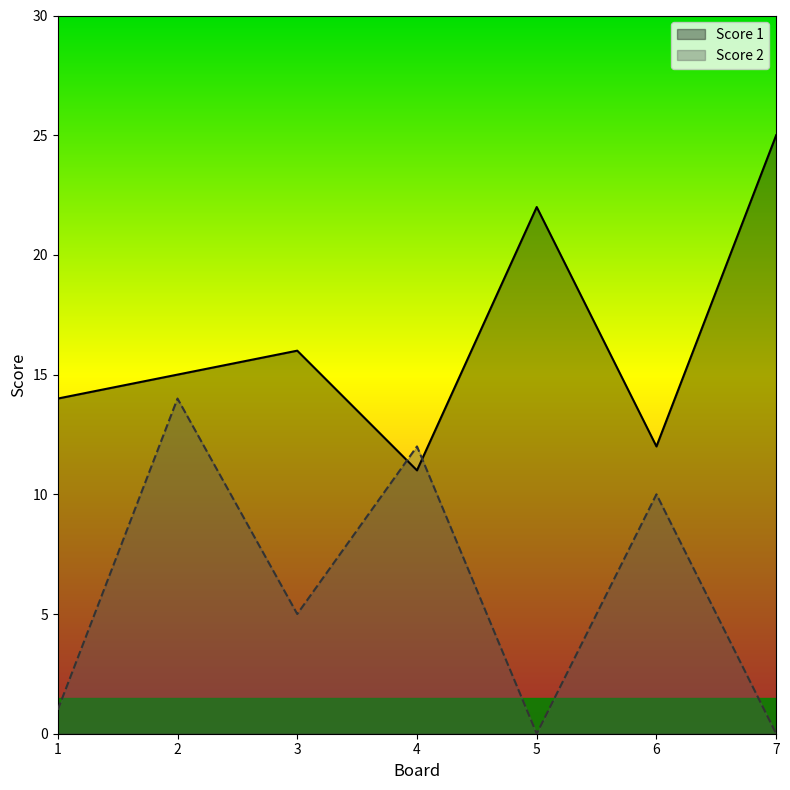

At how many categories does at least one series exceed 18?

2